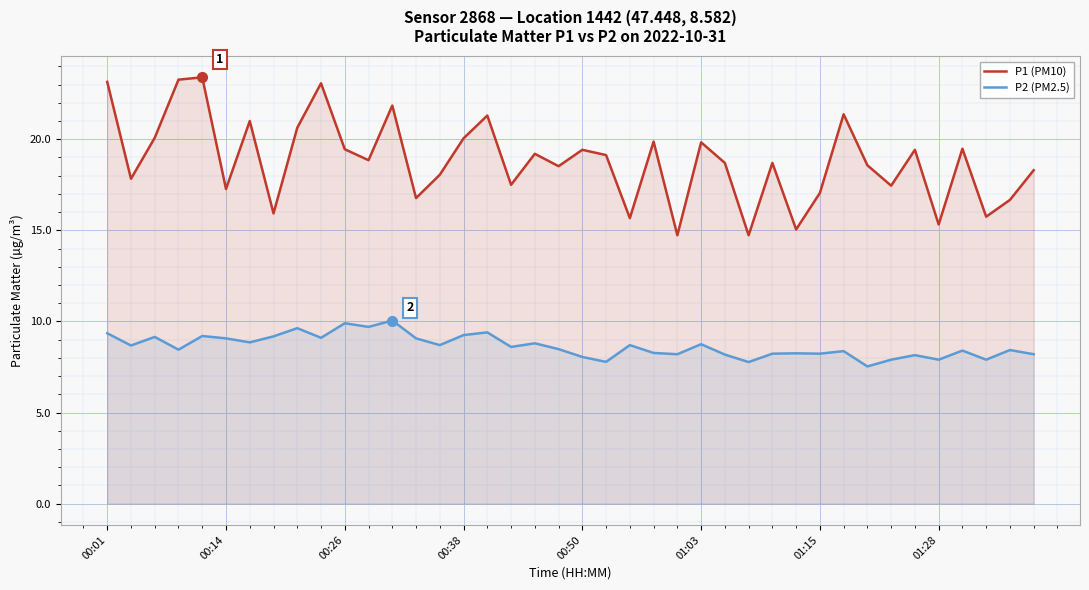

The P2 (PM2.5) series shows 8.4 at 36. True or false?

True